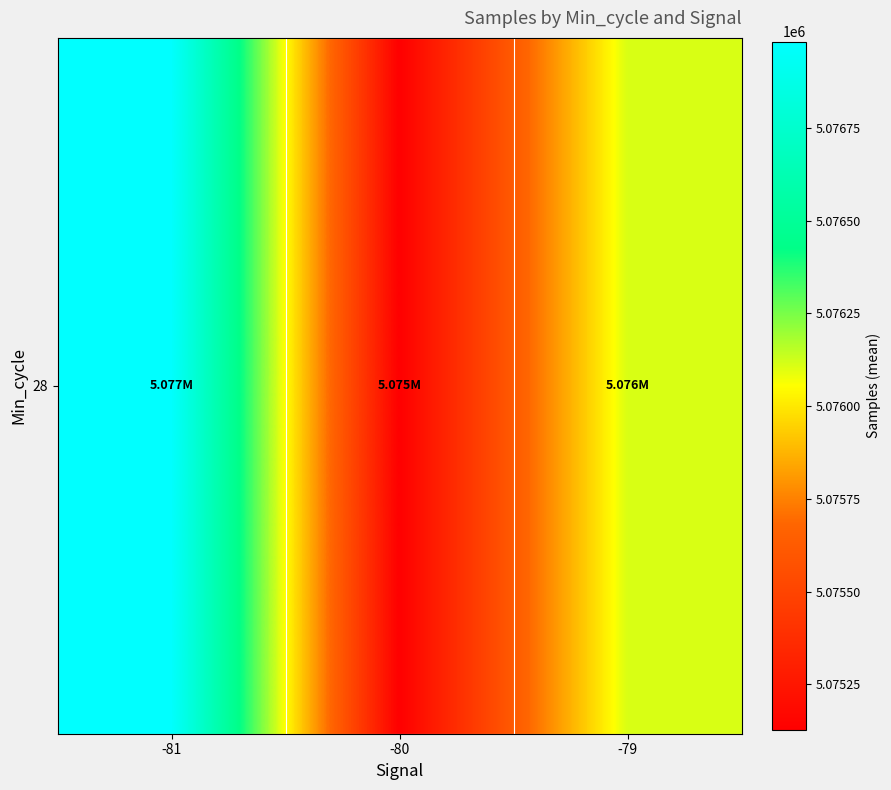

What value does the data have at -80?

5075127.3